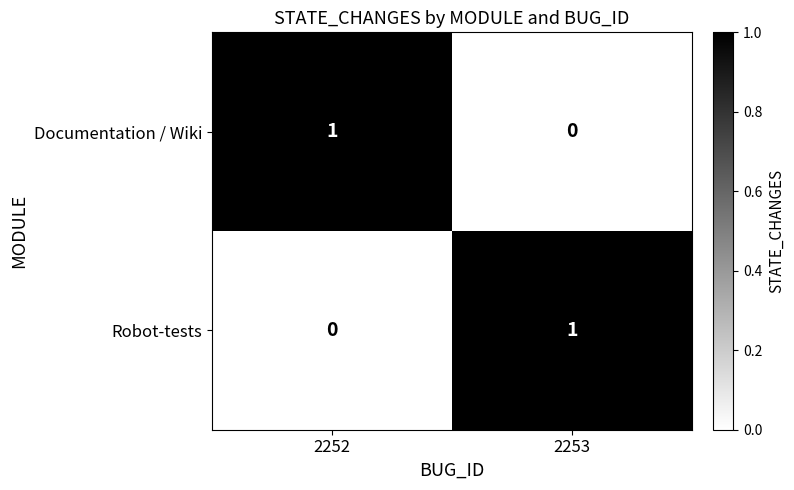

At which label does Robot-tests reach its peak?

2253